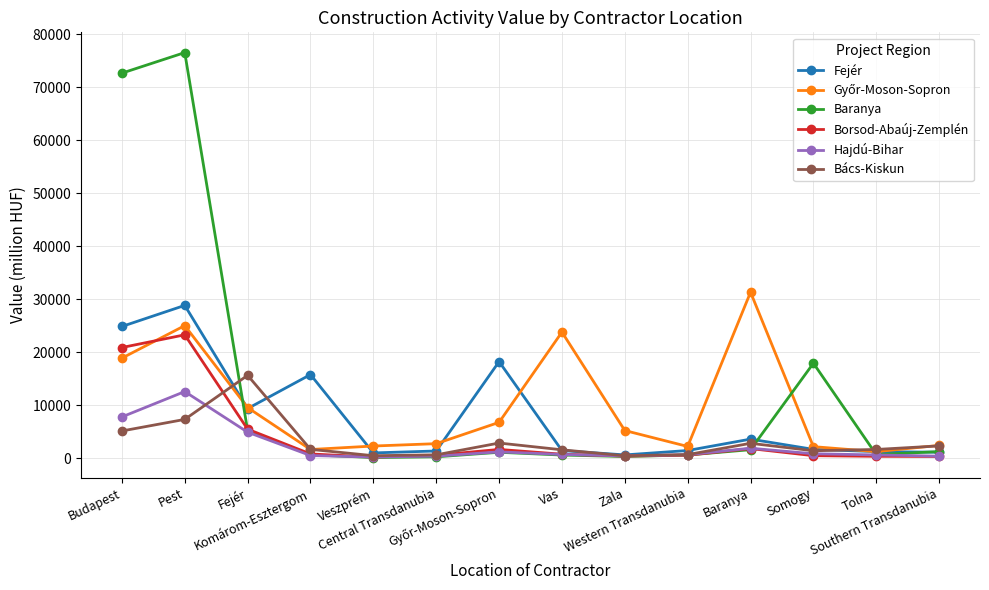

What is the average value of the Baranya series?

12864